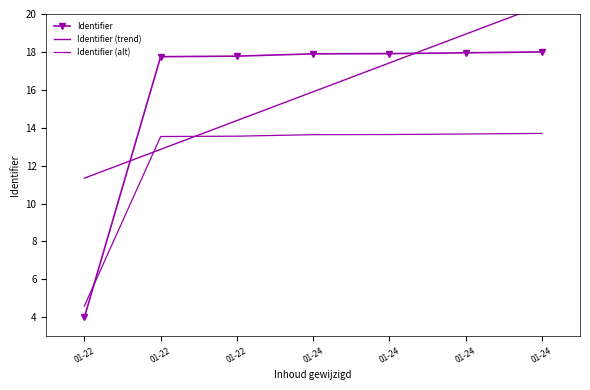

Is the value of Identifier at 01-24 greater than the value of Identifier (alt) at 01-24?

Yes